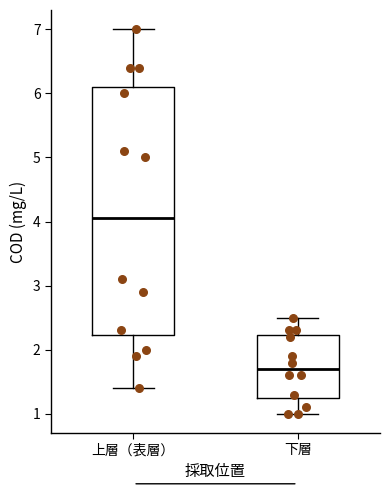

Reading left to right, transcribe this box plot: for each box, give where its median line is, the range the box spans, and where its two whiskers end, as read against the y-axis. The values are not printed on the chart, so give them approximately, as read against the axis.

上層（表層）: median 4.1, box 2.2 to 6.1, whiskers 1.4 to 7.0
下層: median 1.7, box 1.3 to 2.2, whiskers 1.0 to 2.5